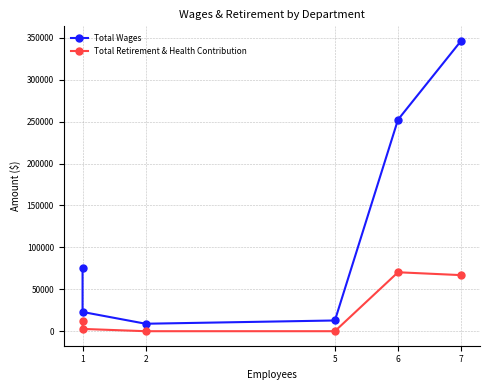

What is the label of the 3rd point from the left?

5